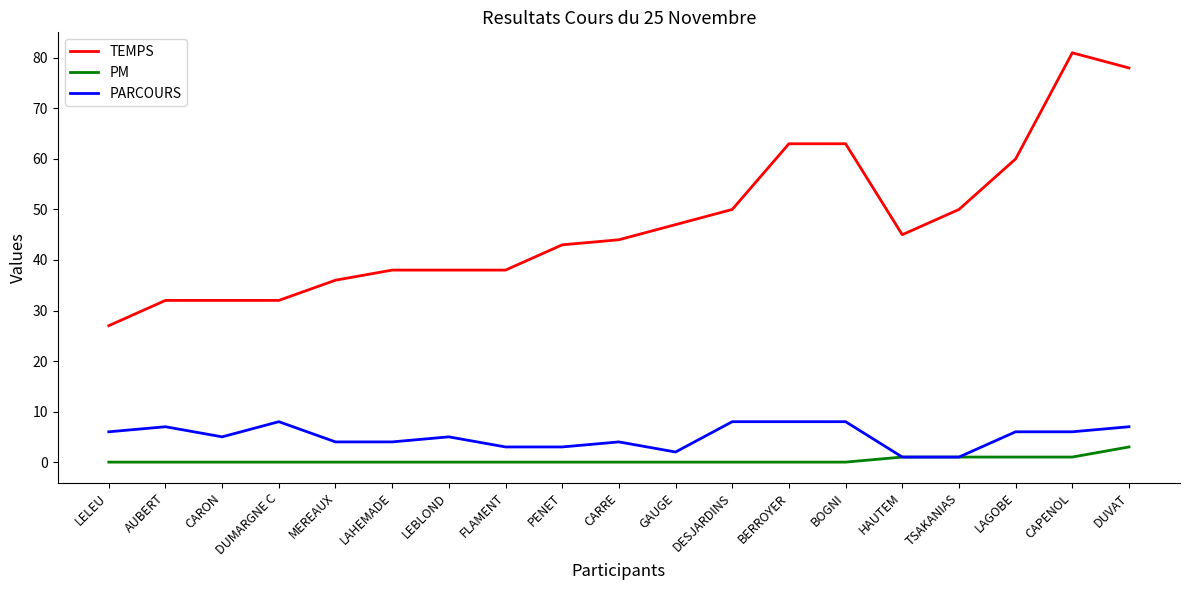

Count the PARCOURS values in the range 3 to 7.

12